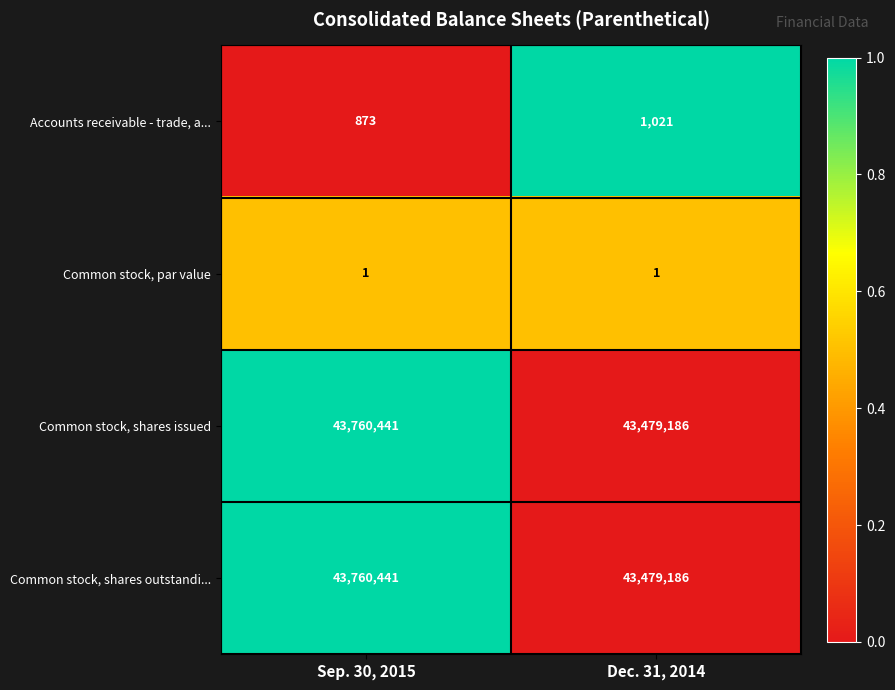

What is the total value across all series at Dec. 31, 2014?

86959394